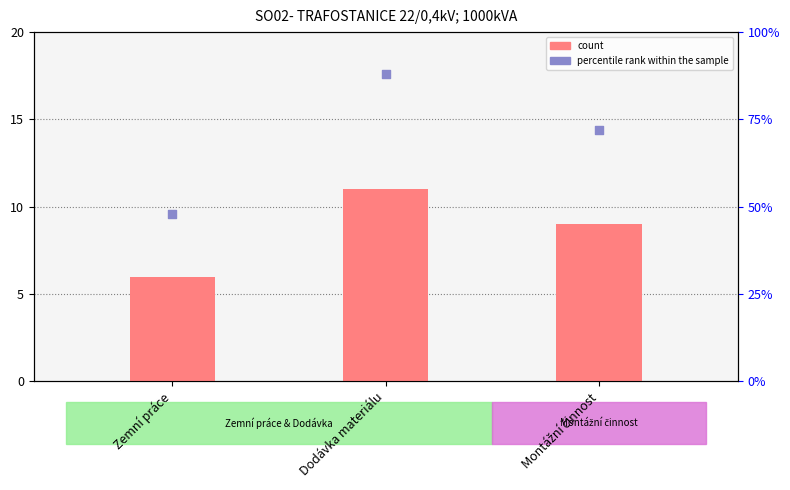

Is the value of count at Montážní činnost greater than the value of percentile rank within the sample at Zemní práce?

No